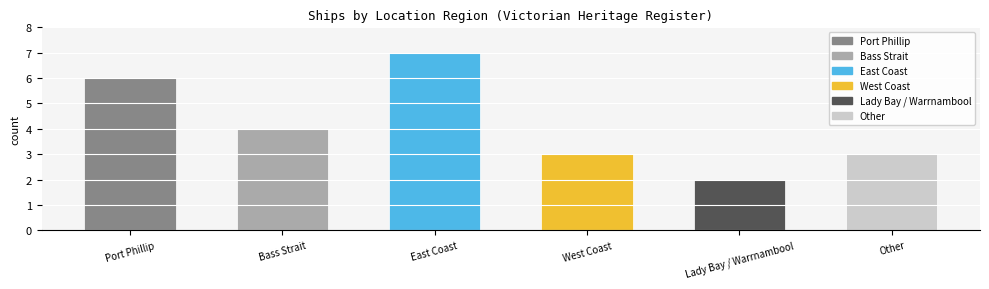

The value at Bass Strait is 2. True or false?

False